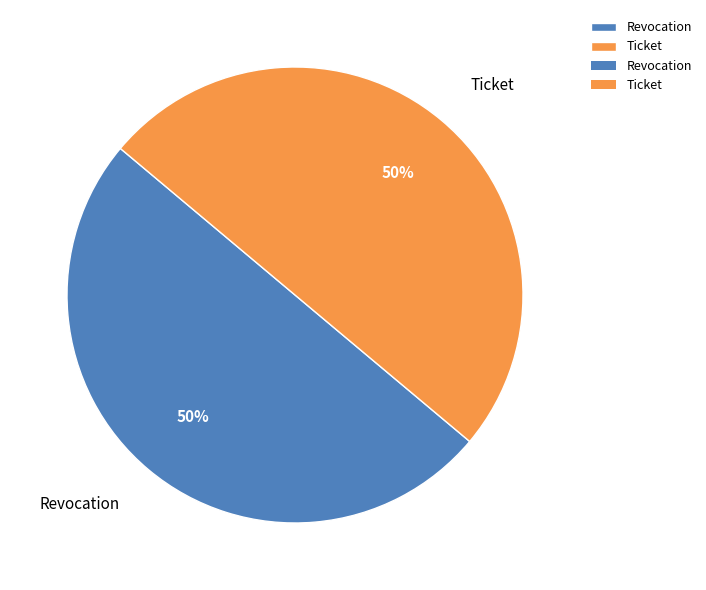

To the nearest percent, what is the average slice percentage?

50%